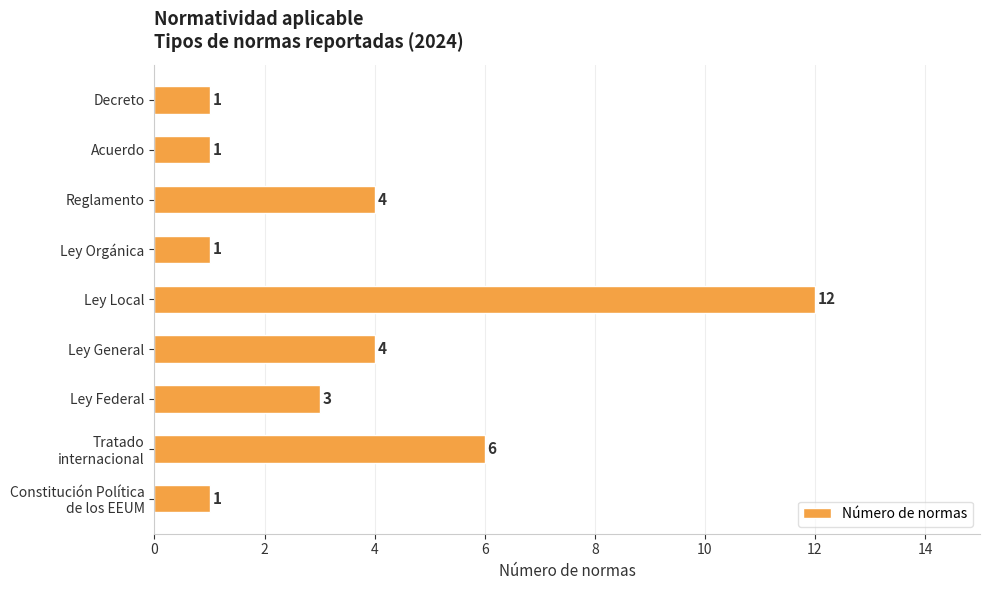

Does the chart contain any negative values?

No